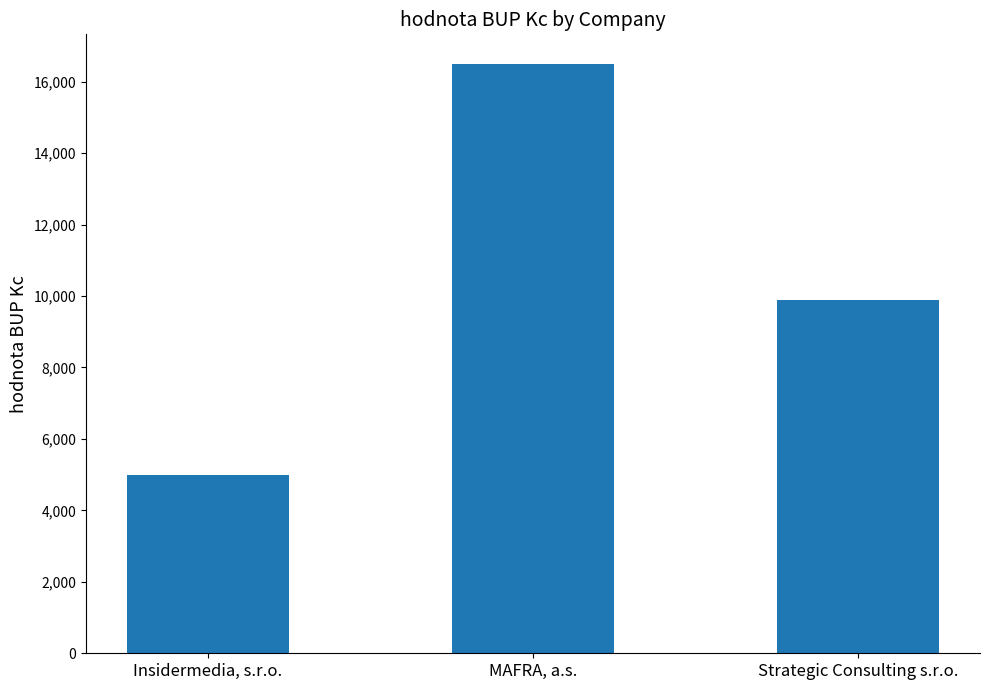

What is the change in value from Insidermedia, s.r.o. to MAFRA, a.s.?

+11500